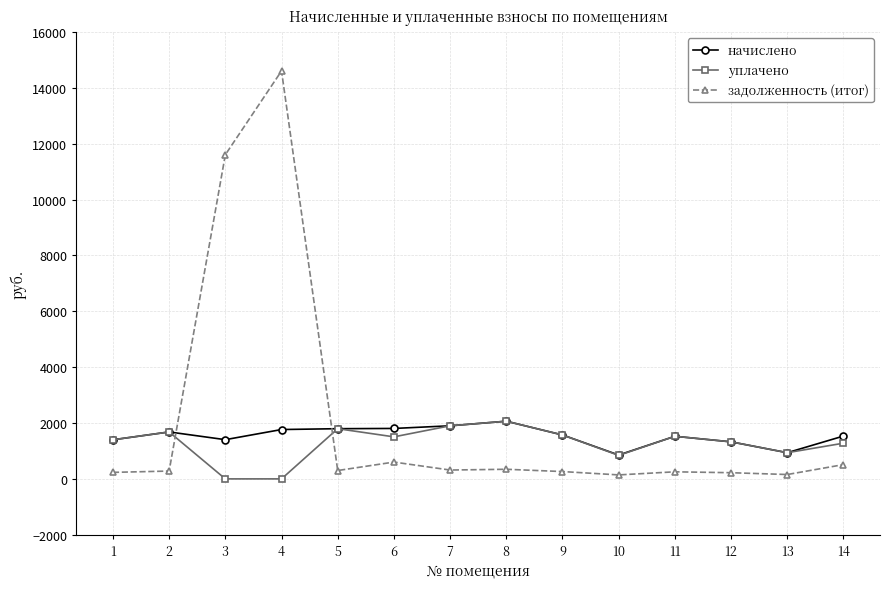

Where is the first local minimum for начислено?

3